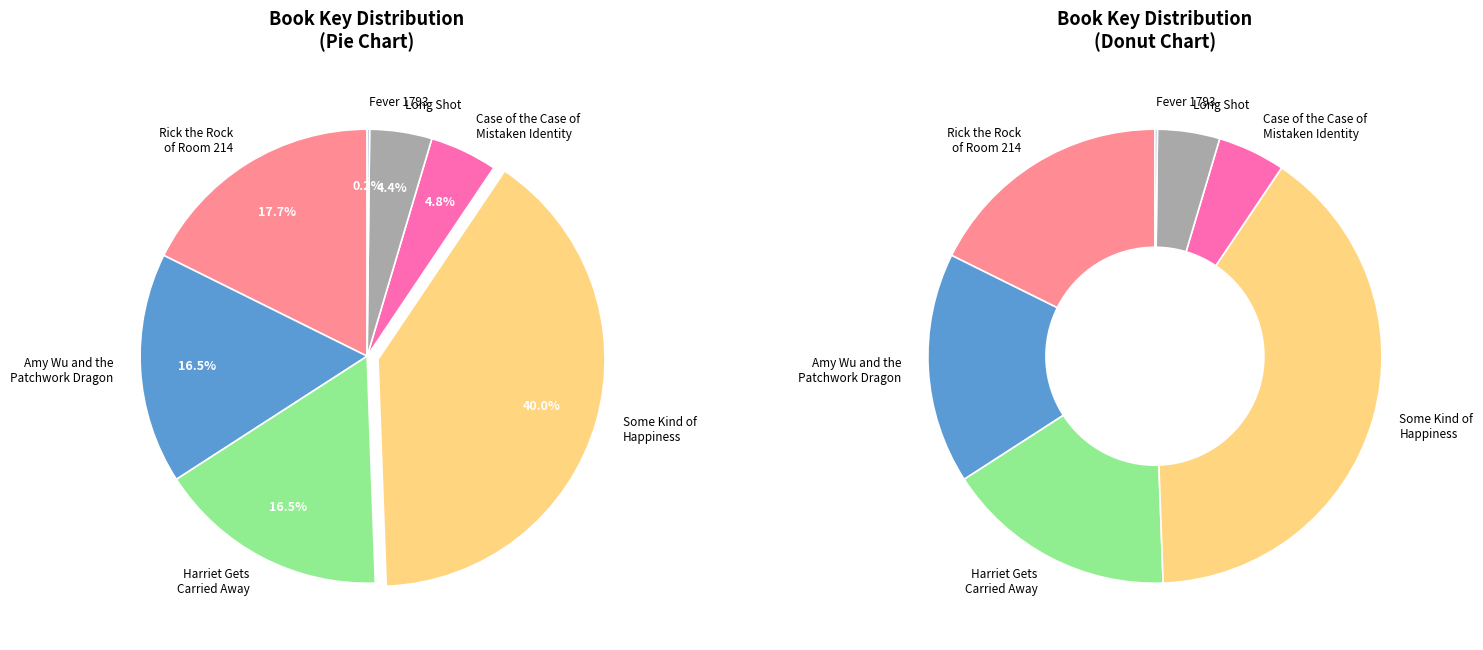

The Fever 1793 slice represents 0% of the pie. True or false?

True